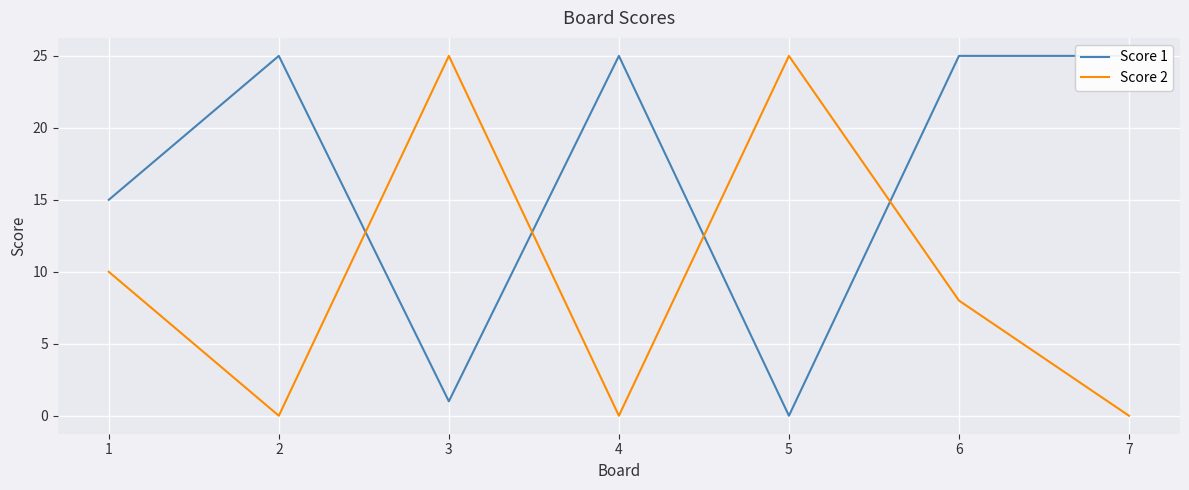

What is the maximum value shown in the chart?

25